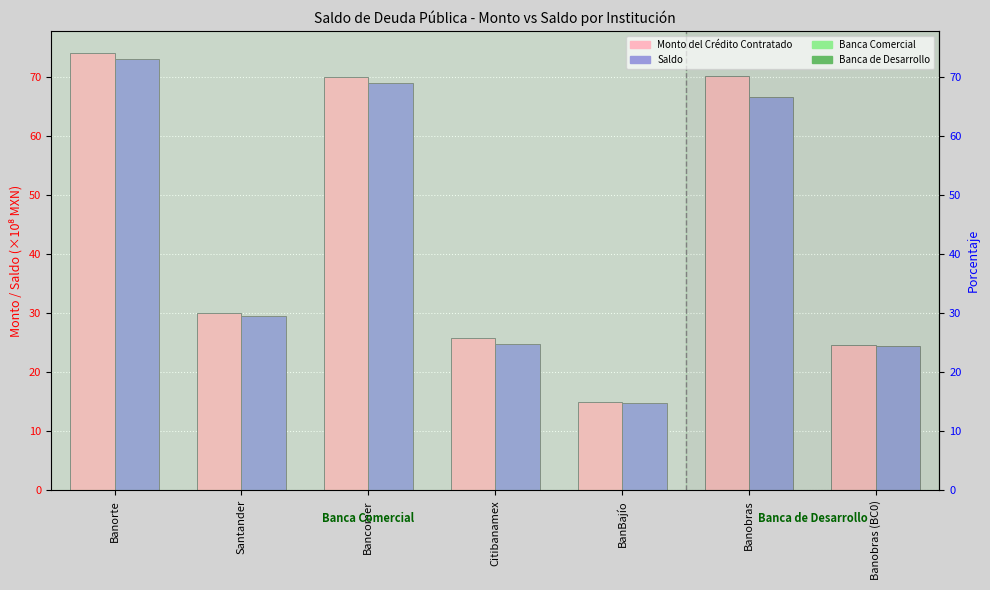

At which category is the sum across all series the highest?

Banorte